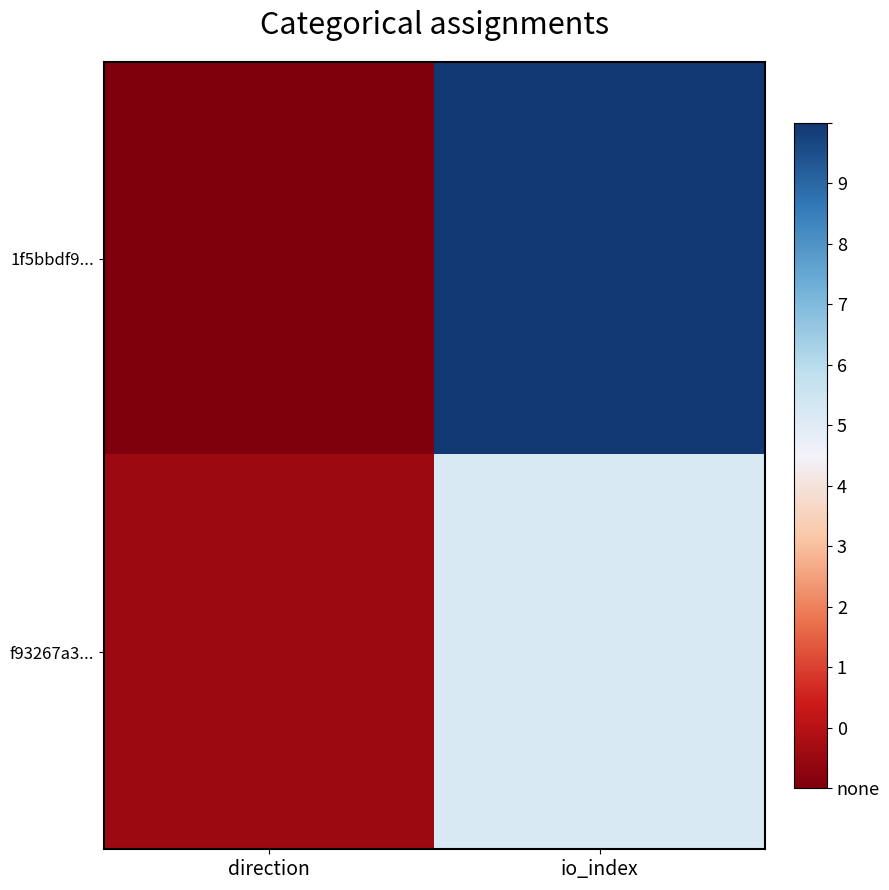

Reading right to left, list all the values displayed in this chart.

1f5bbdf9...: io_index=40	direction=-1
f93267a3...: io_index=22	direction=1